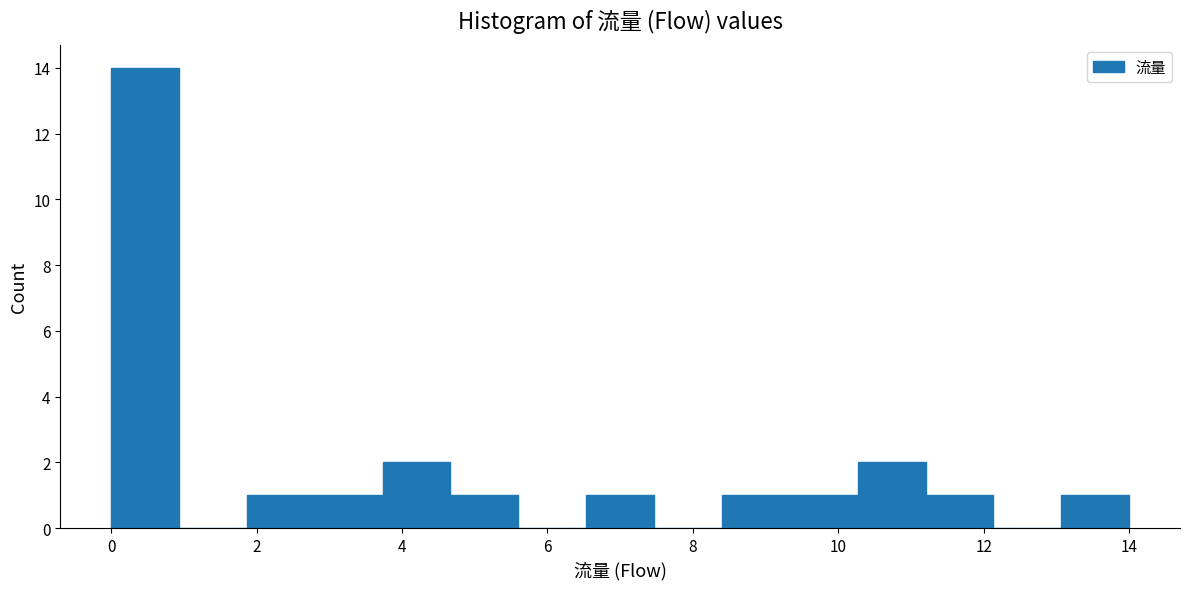

Reading left to right, transcribe this chart: for each bar, give the range it covers on the x-axis and its height. Neither the bar edges nor the heights are printed on the chart, so give them approximately, as read against the axes.

0.0 to 1.0: 14
1.0 to 1.8: 0
1.8 to 2.8: 1
2.8 to 3.8: 1
3.8 to 4.6: 2
4.6 to 5.6: 1
5.6 to 6.6: 0
6.6 to 7.4: 1
7.4 to 8.4: 0
8.4 to 9.4: 1
9.4 to 10.2: 1
10.2 to 11.2: 2
11.2 to 12.2: 1
12.2 to 13.0: 0
13.0 to 14.0: 1